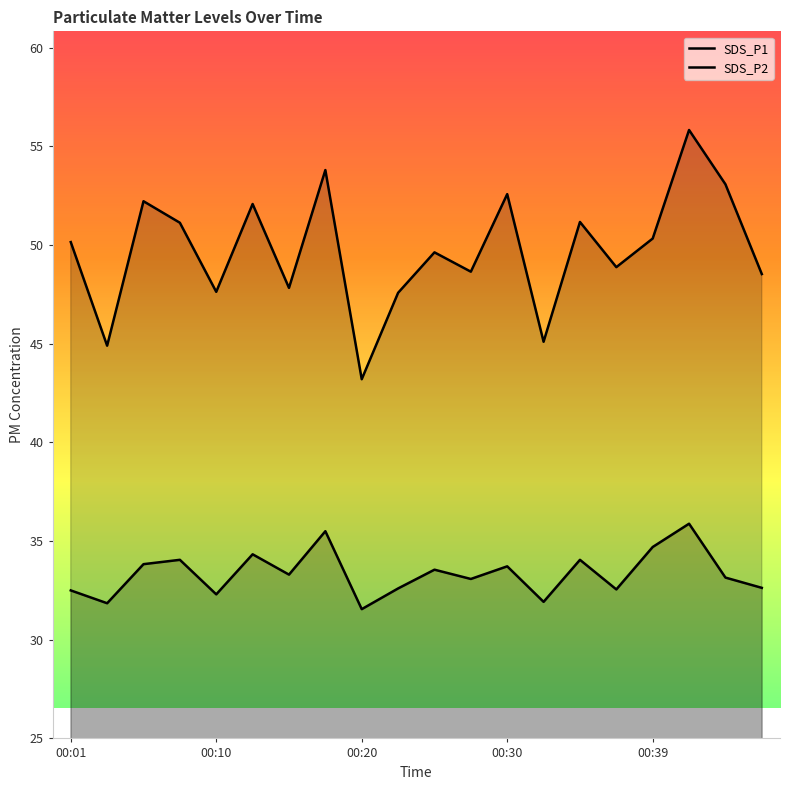

Read the SDS_P1 value at 00:22.

47.6